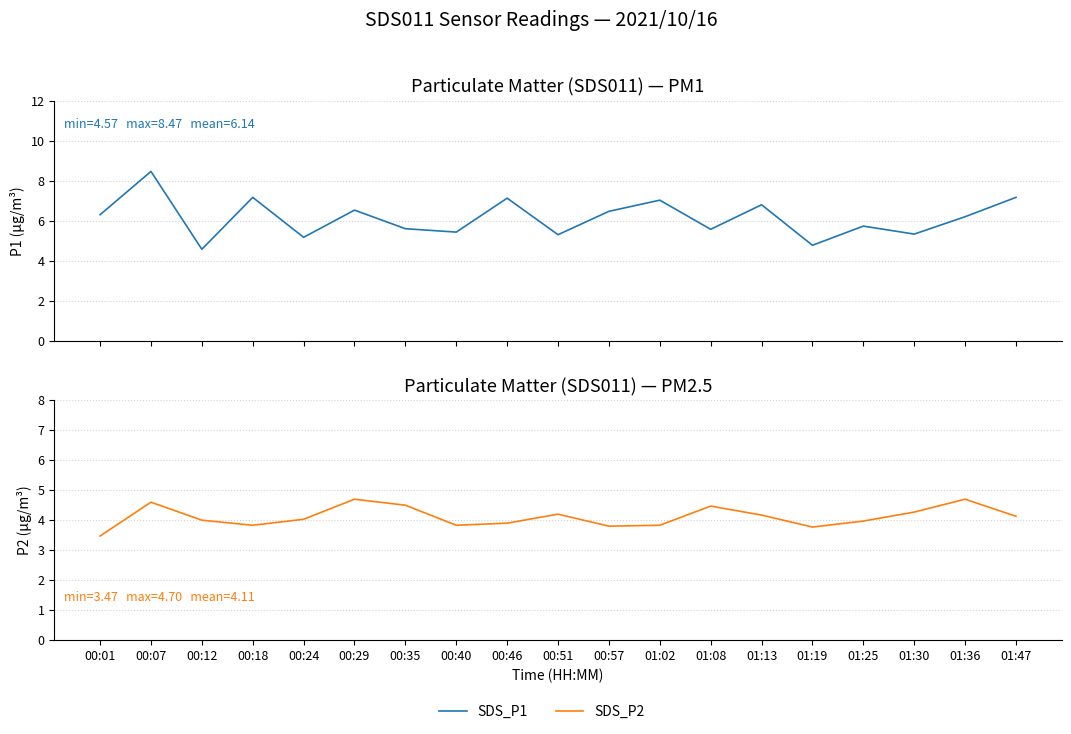

Which category has the highest value in the SDS_P1 series?

00:07